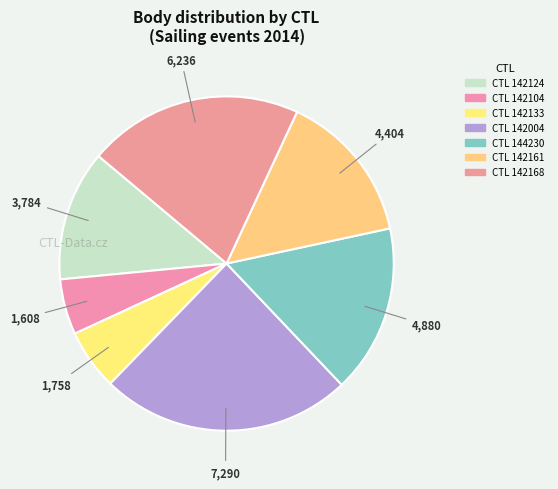

How many slices are in this pie chart?

7